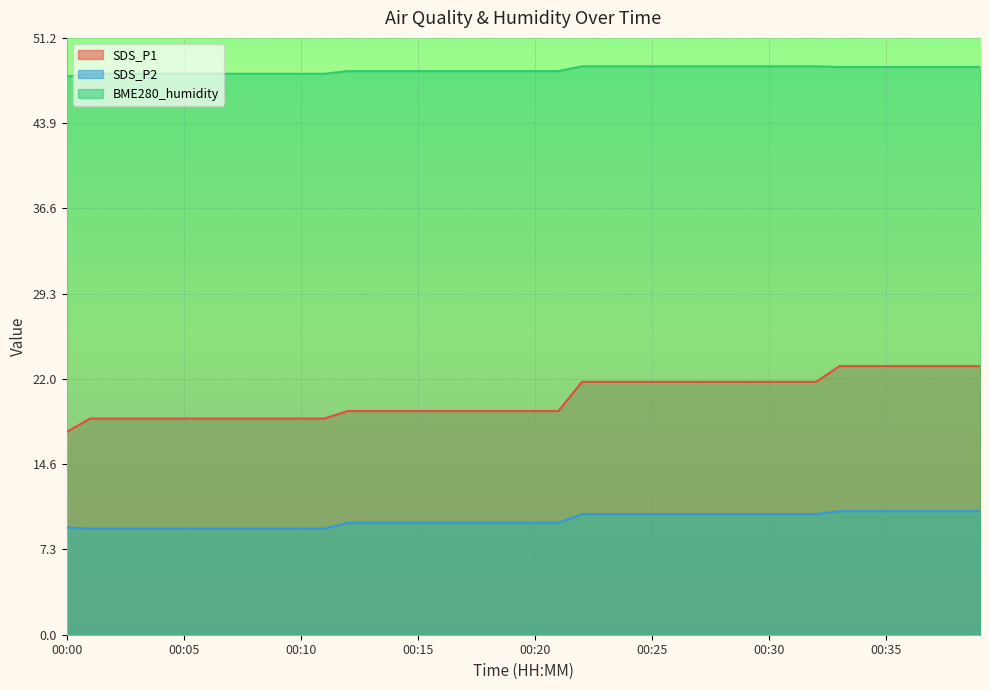

Count the BME280_humidity values in the range 48 to 49.

39